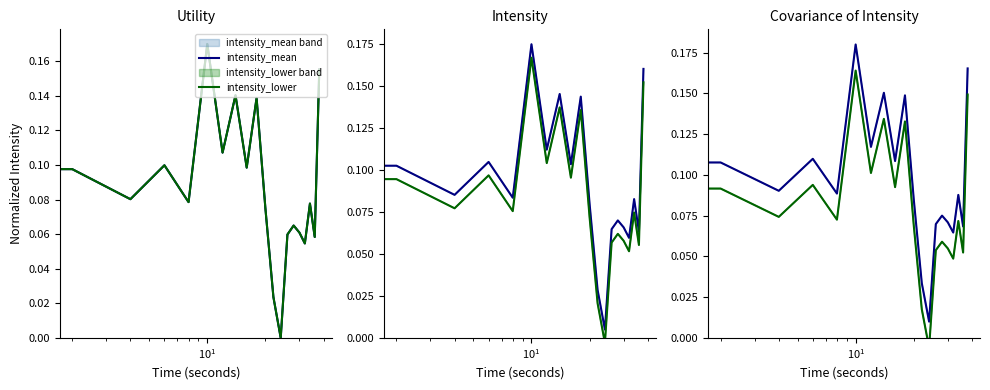

What is the total value across all series at 5?

0.3